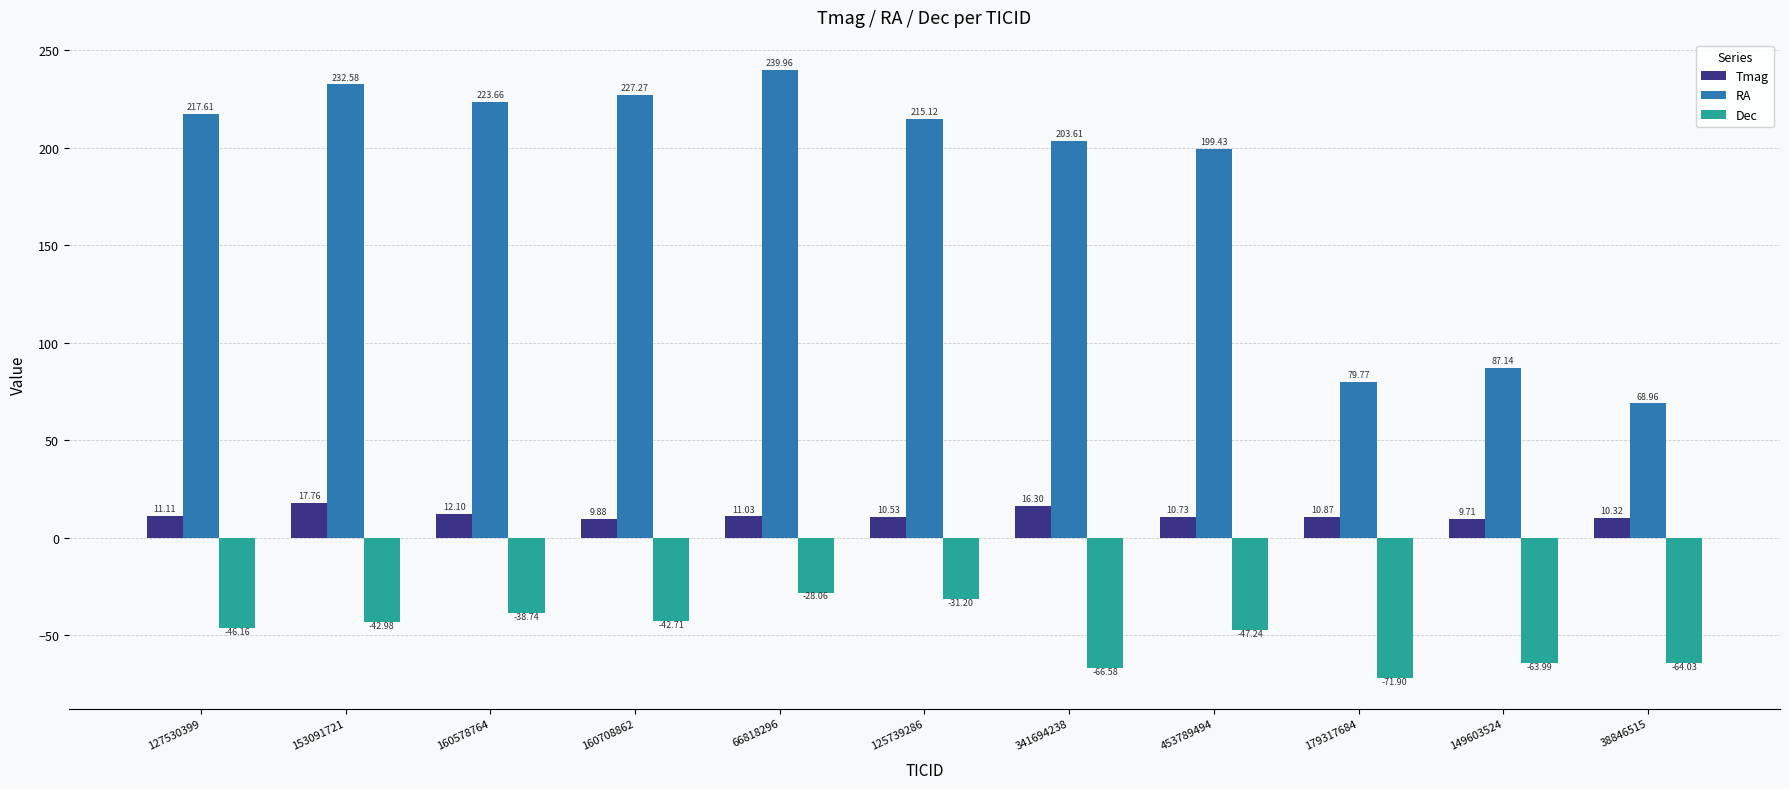

What is the minimum value for Dec?

-71.9